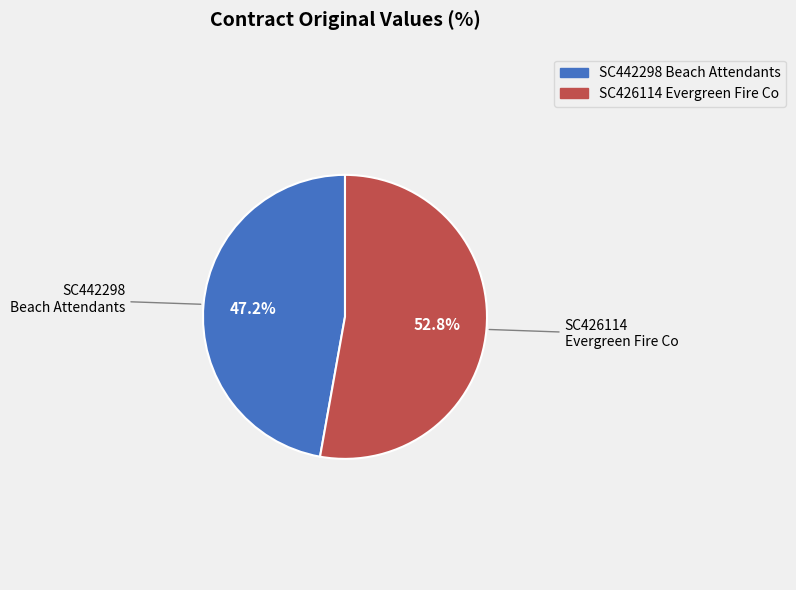

Which slice represents more than half of the pie?

SC426114 Evergreen Fire Co